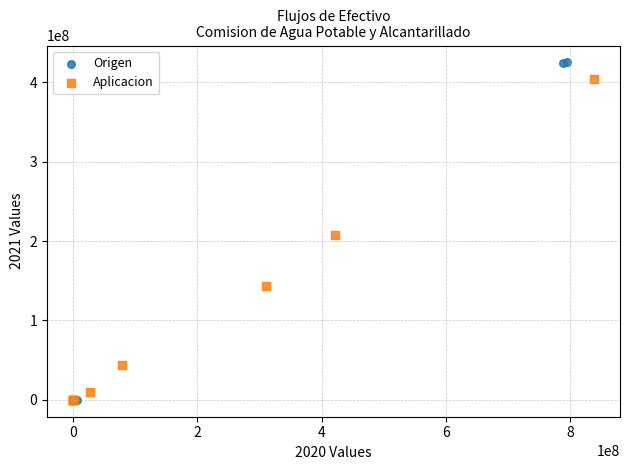

Which series contains the highest Y value?

Origen